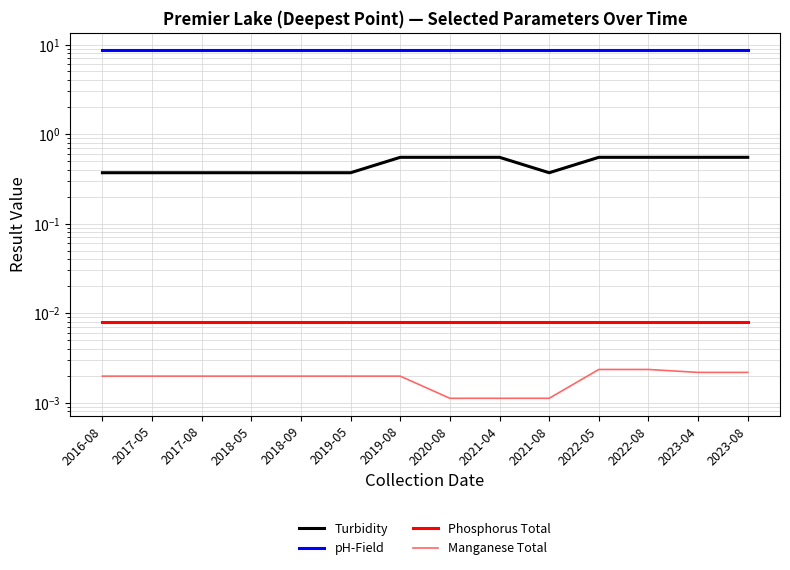

Reading left to right, transcribe all the data shown in this chart.

Turbidity: 0.4	0.4	0.4	0.4	0.4	0.4	0.6	0.6	0.6	0.4	0.6	0.6	0.6	0.6
pH-Field: 8.7	8.7	8.7	8.7	8.7	8.7	8.7	8.7	8.7	8.7	8.7	8.7	8.7	8.7
Phosphorus Total: 0.0	0.0	0.0	0.0	0.0	0.0	0.0	0.0	0.0	0.0	0.0	0.0	0.0	0.0
Manganese Total: 0.0	0.0	0.0	0.0	0.0	0.0	0.0	0.0	0.0	0.0	0.0	0.0	0.0	0.0